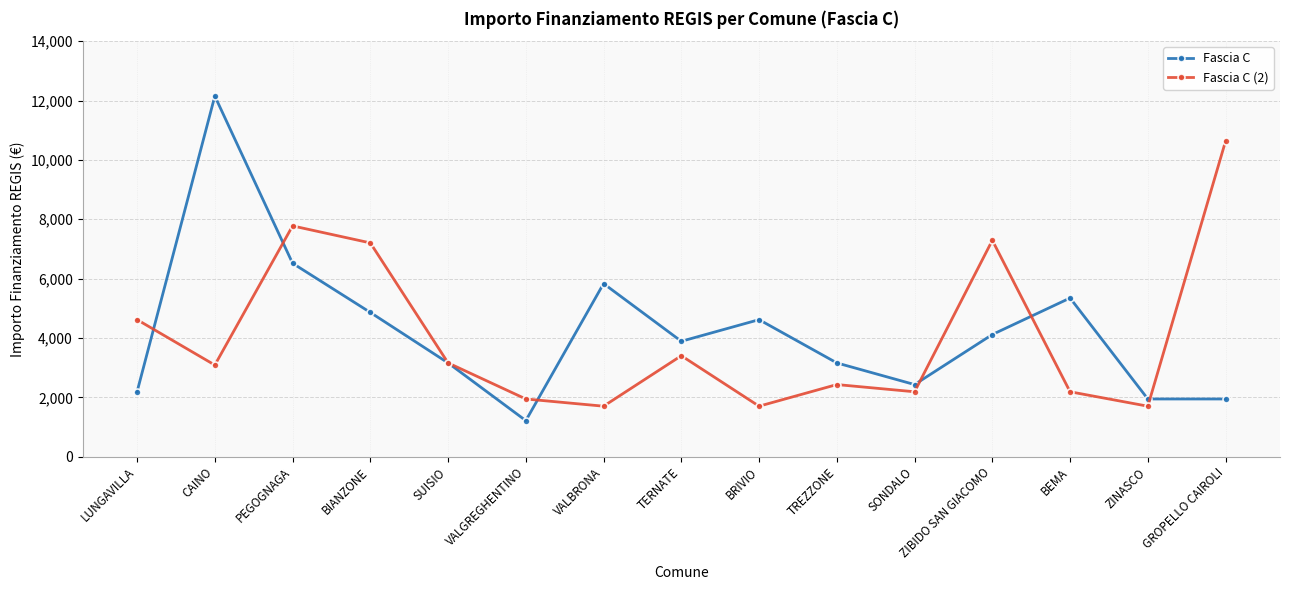

At which label is Fascia C (2) closest to 6167?

BIANZONE